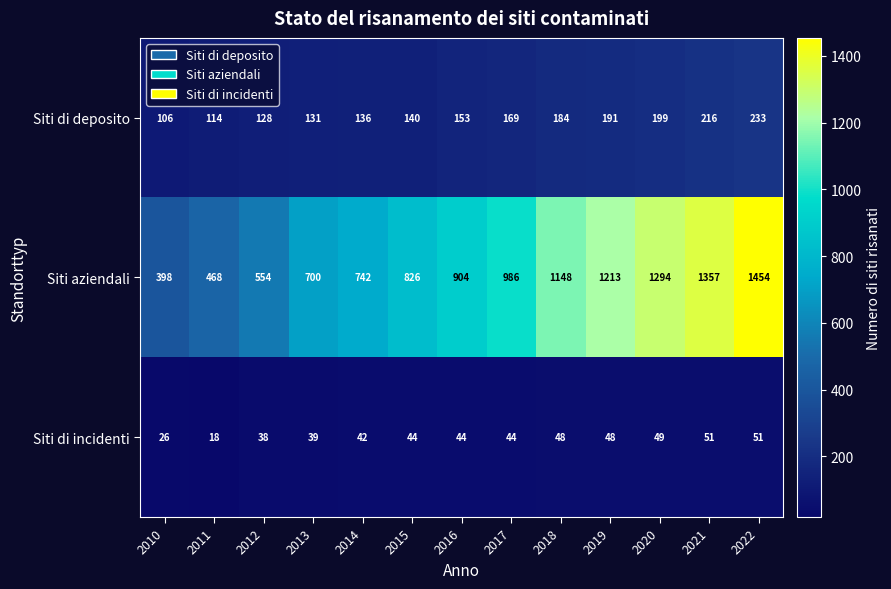

Rank the series at 2011 from highest to lowest value.

Siti aziendali, Siti di deposito, Siti di incidenti